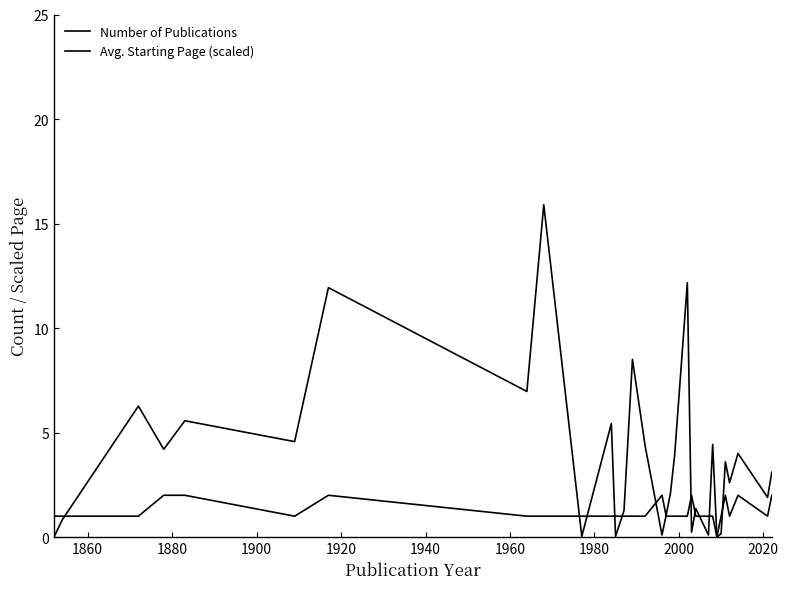

Which series has the largest total across all categories?

Avg. Starting Page (scaled)